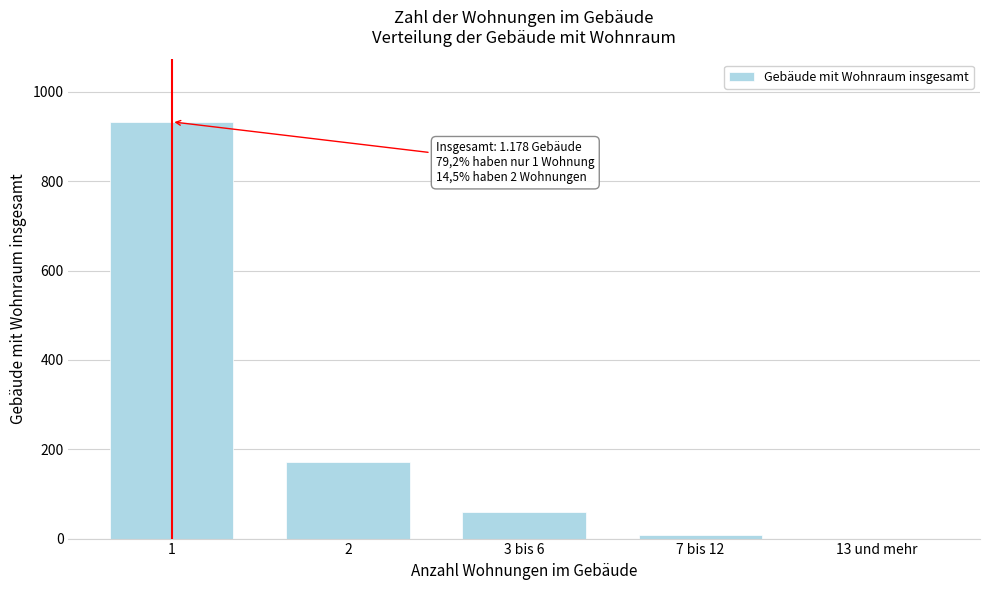

Reading left to right, list all the values displayed in this chart.

1=933	2=171	3 bis 6=60	7 bis 12=9	13 und mehr=0